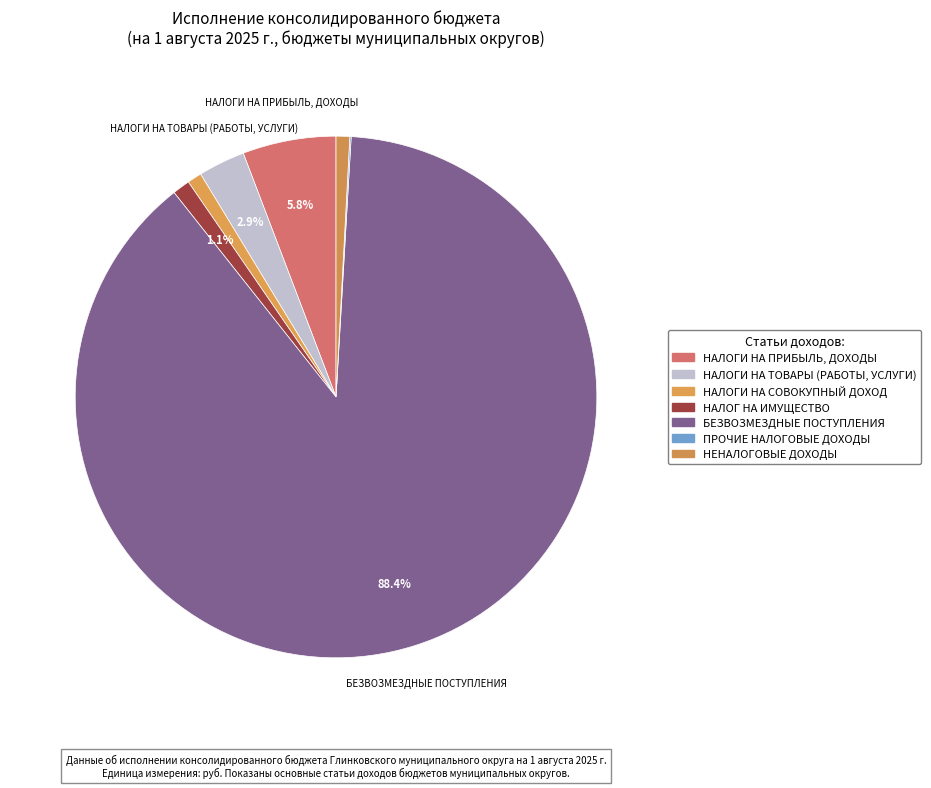

Count the number of slices in the pie.

7